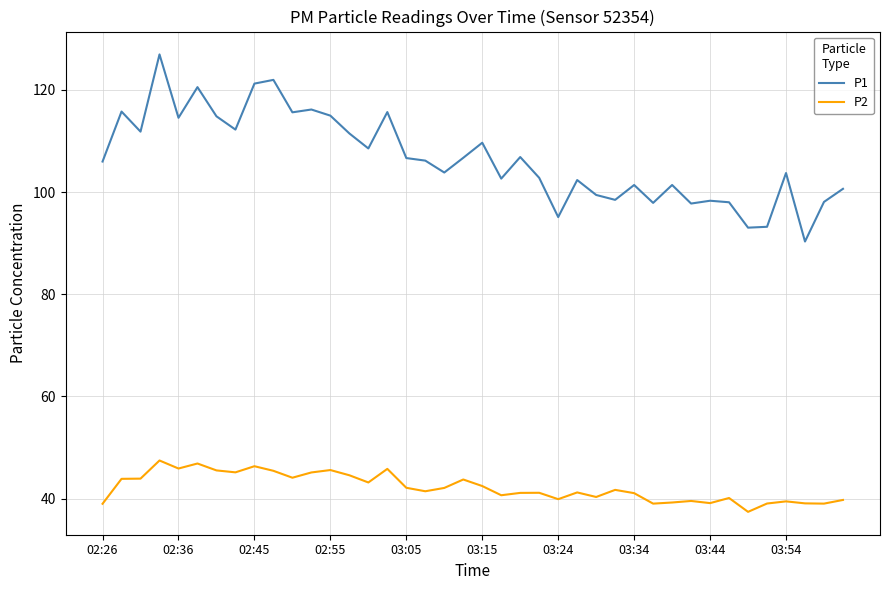

True or false: P1 and P2 cross at least once.

False